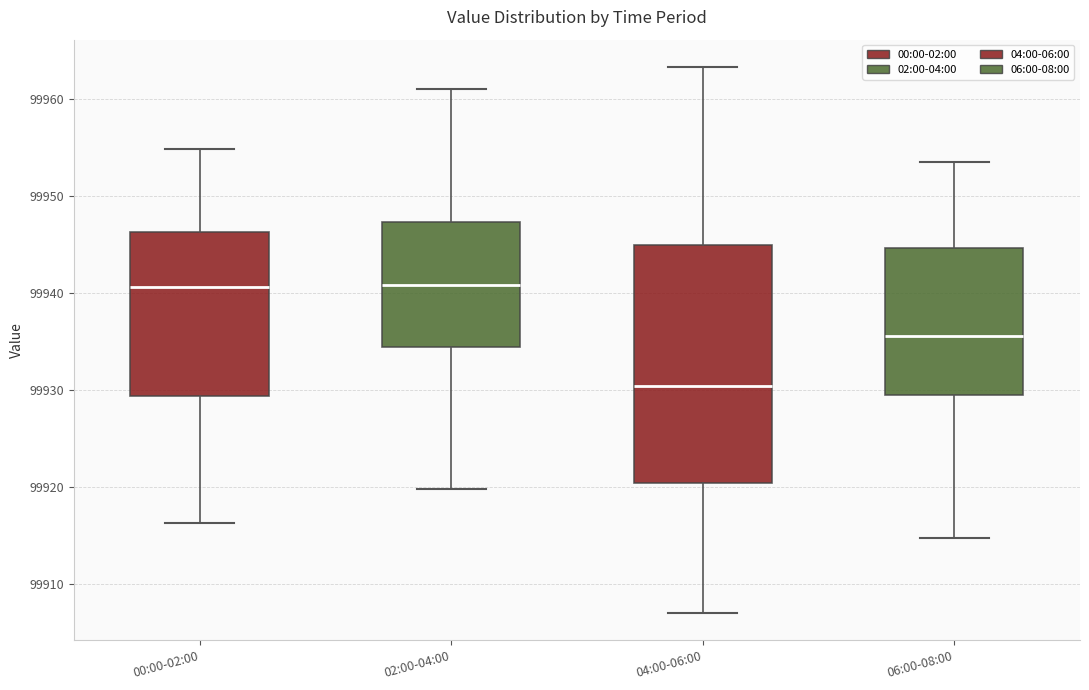

Reading left to right, read every box against the y-axis: the position of its median line, the range the box covers, and the ends of its whiskers. The values are not printed on the chart, so give them approximately, as read against the axis.

00:00-02:00: median 99941, box 99929 to 99946, whiskers 99916 to 99955
02:00-04:00: median 99941, box 99934 to 99947, whiskers 99920 to 99961
04:00-06:00: median 99930, box 99920 to 99945, whiskers 99907 to 99963
06:00-08:00: median 99936, box 99929 to 99945, whiskers 99915 to 99954